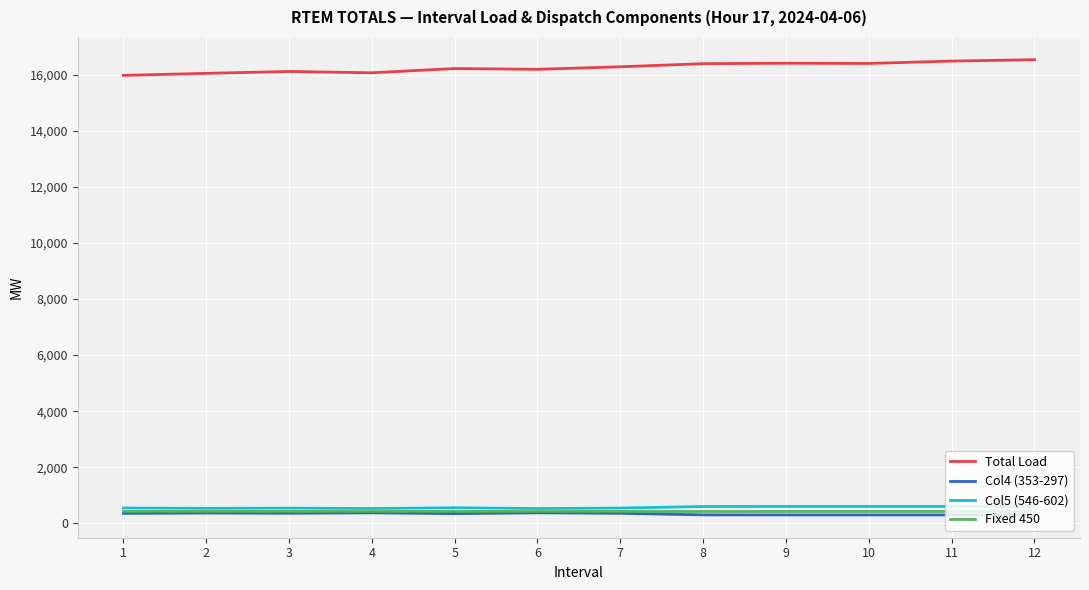

True or false: Col5 (546-602) and Total Load cross at least once.

False